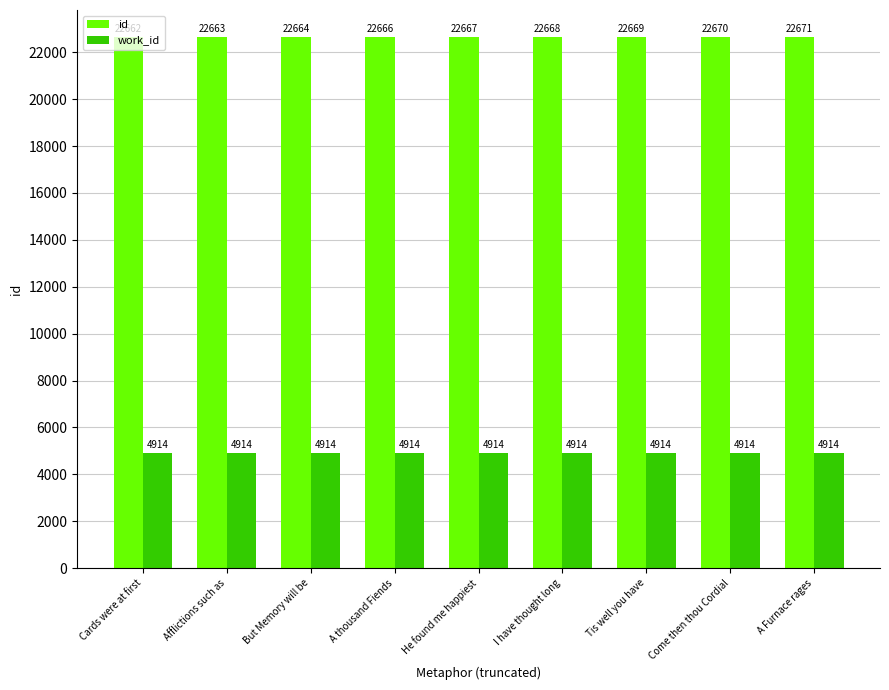

What is the total value across all series at He found me happiest?

27581